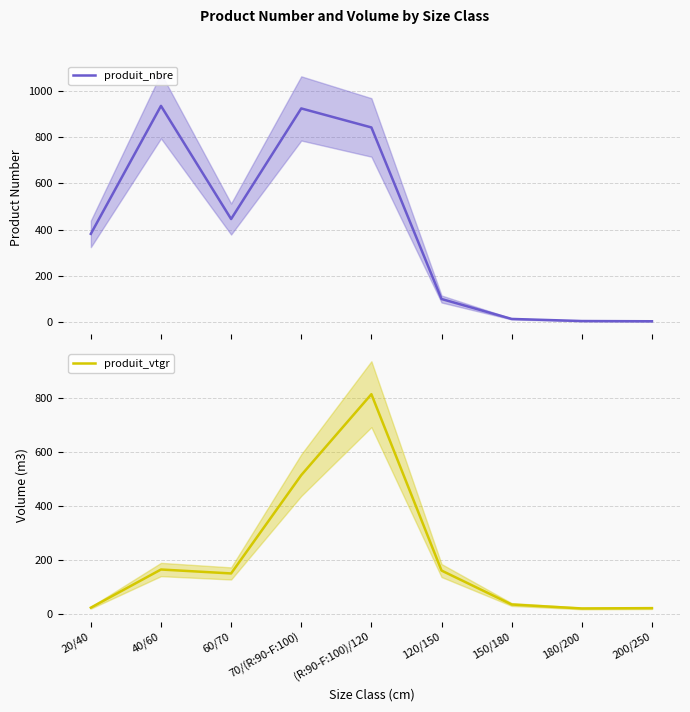

What is the total value across all series at 20/40?

405.2